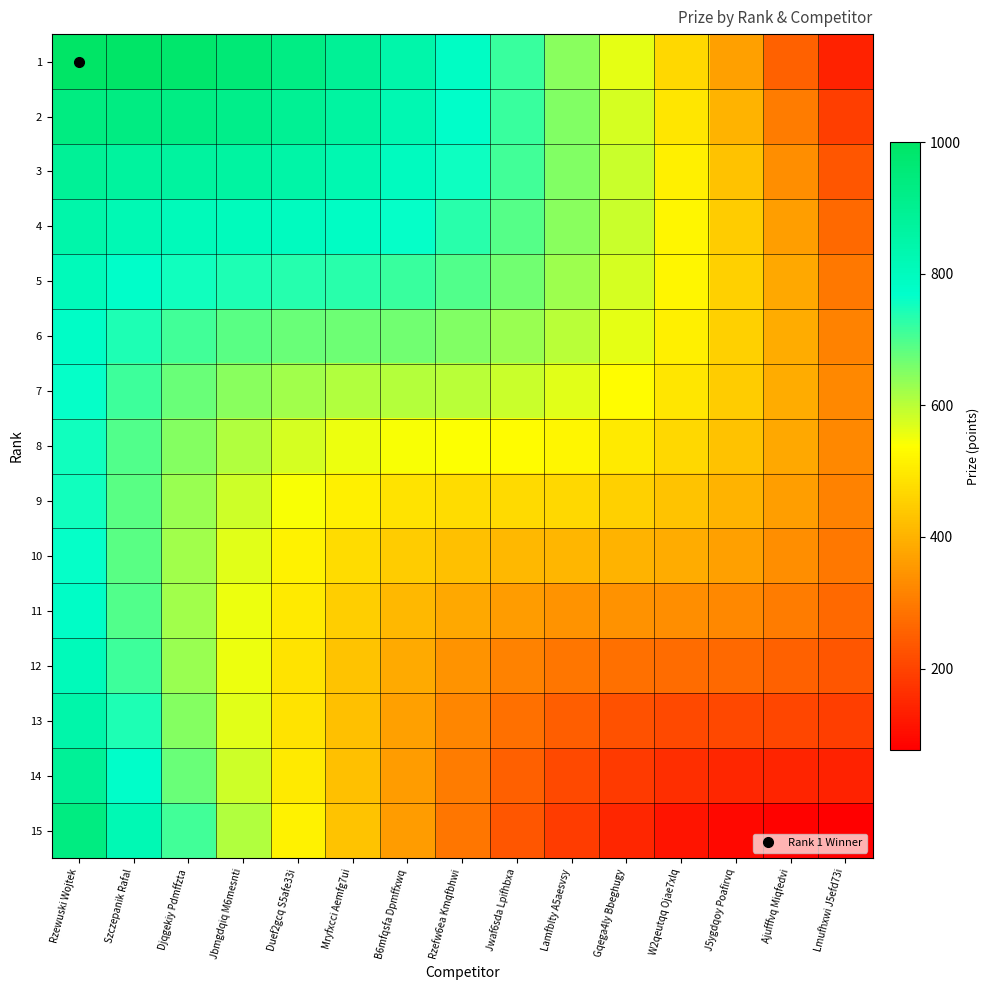

Which series has the largest total across all categories?

1